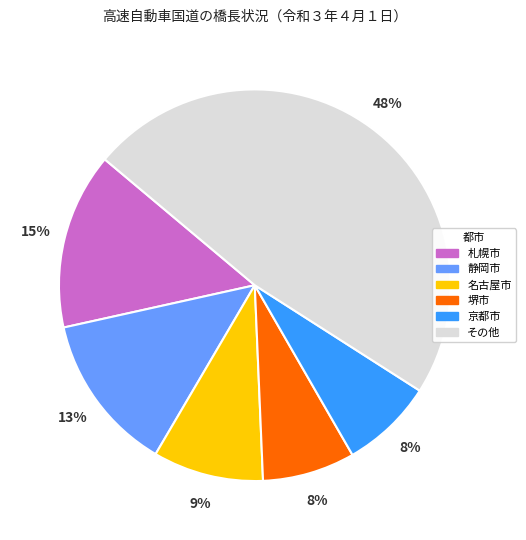

To the nearest percent, what is the average slice percentage?

17%